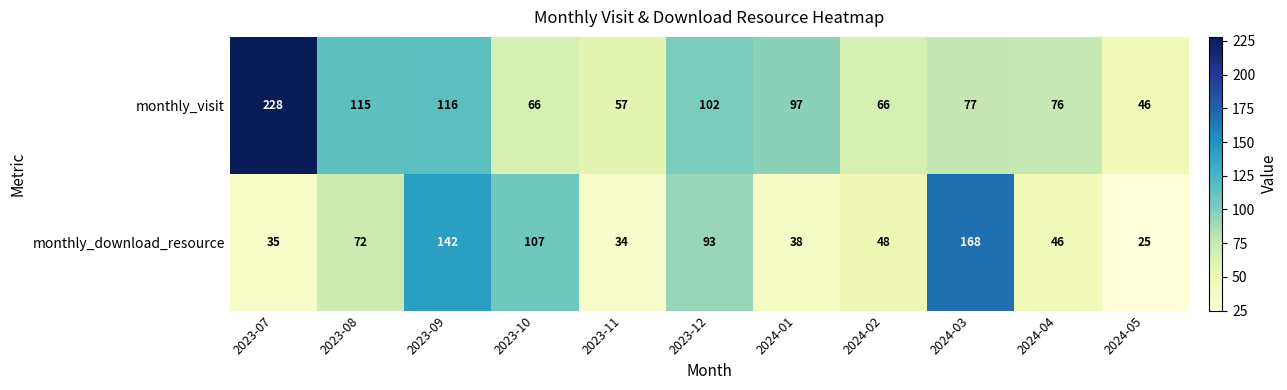

Between 2023-07 and 2024-04, which series saw the biggest shift?

monthly_visit